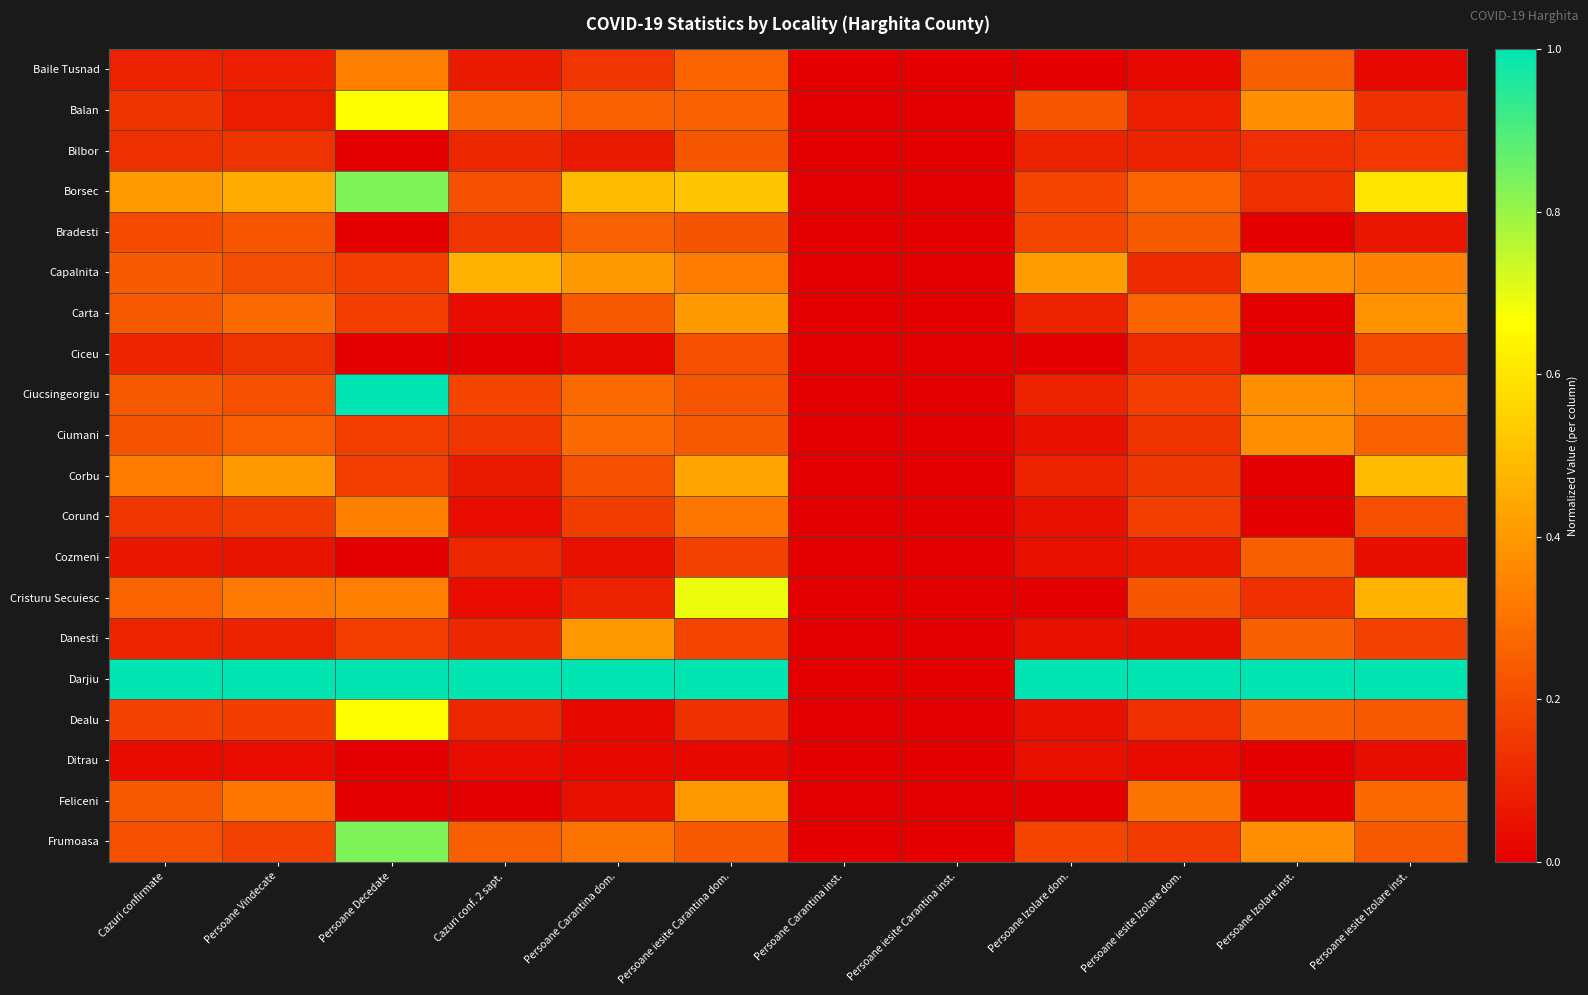

Which series has the largest total across all categories?

Darjiu